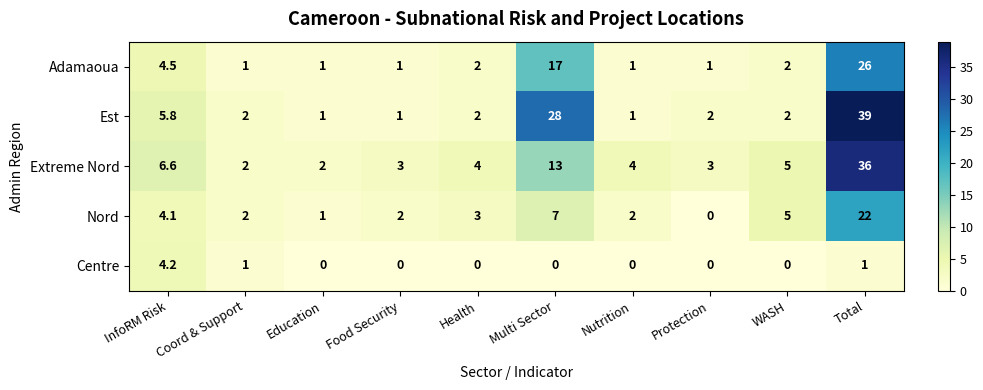

The Adamaoua series shows 0.4 at Nutrition. True or false?

False